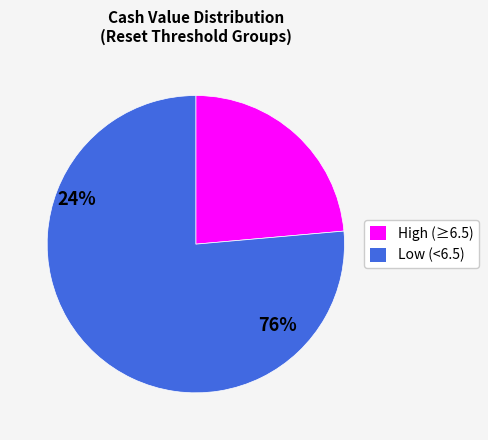

Does any single category account for the majority?

Yes